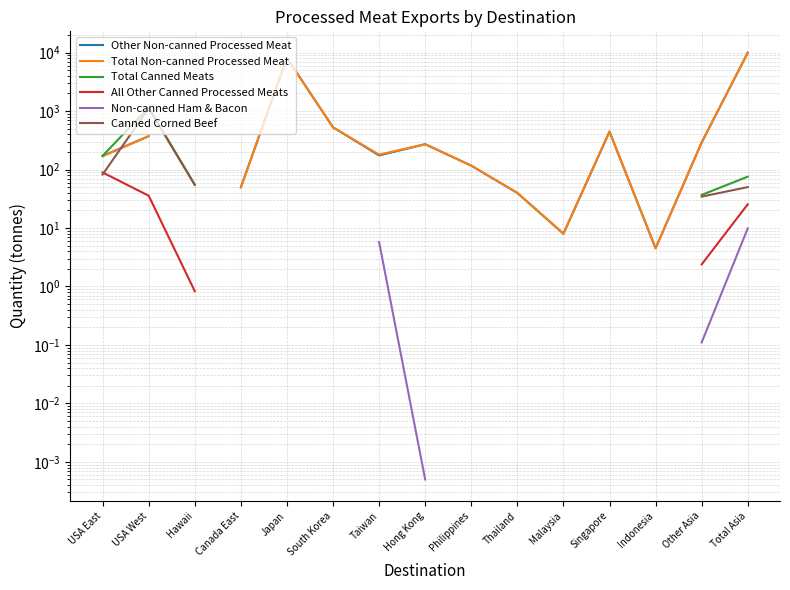

What is the value of the Non-canned Ham & Bacon point at the 12th from the left?

4.0